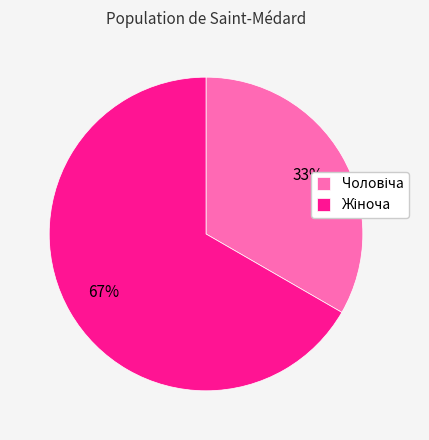

Does any single category account for the majority?

Yes